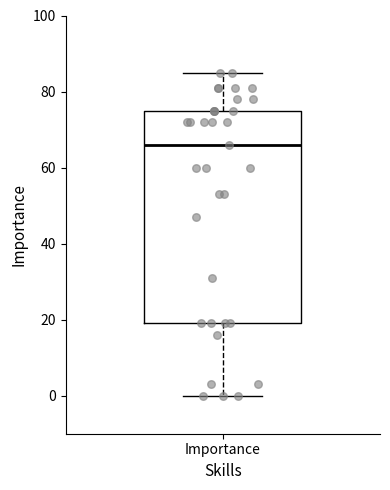

Where is the lower edge of the box for Importance on the y-axis? The values are not printed on the chart, so give them approximately, as read against the axis.

20